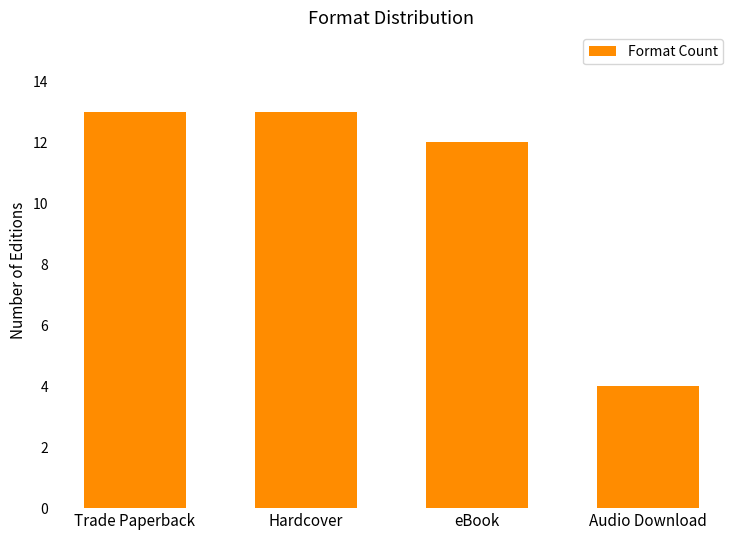

What is the greatest value displayed?

13